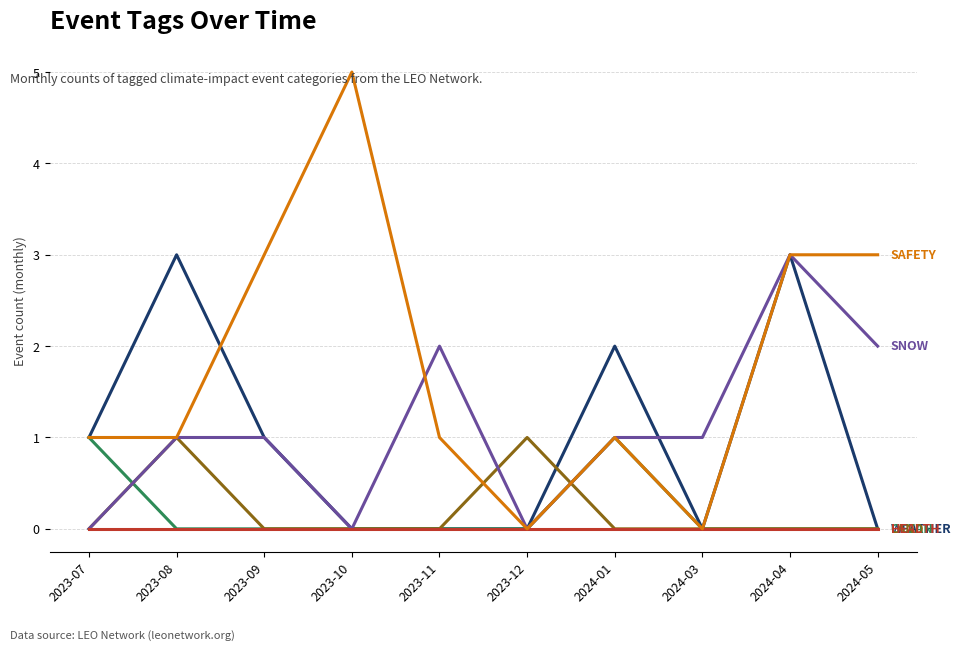

What position from the left is 2023-11?

5